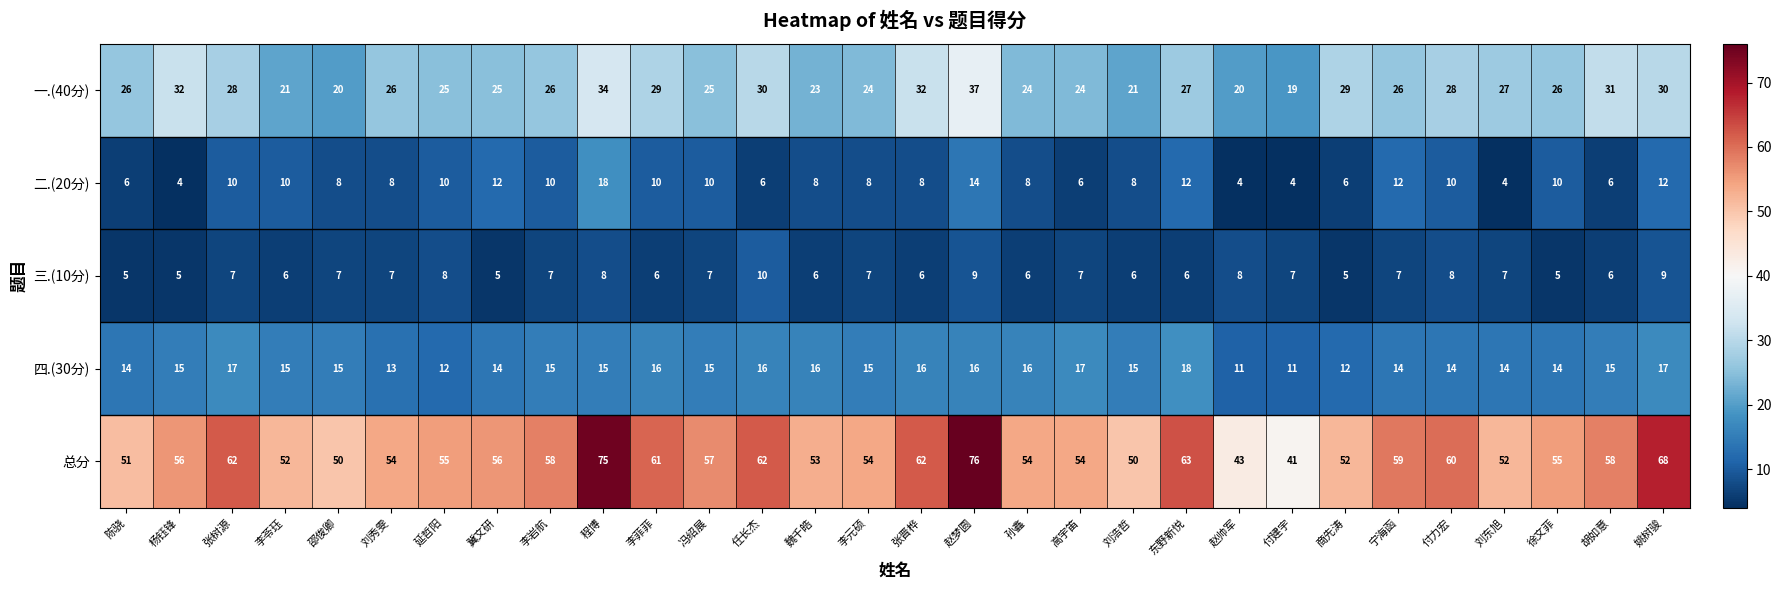

What is the difference between the maximum and minimum values in the 总分 series?

35